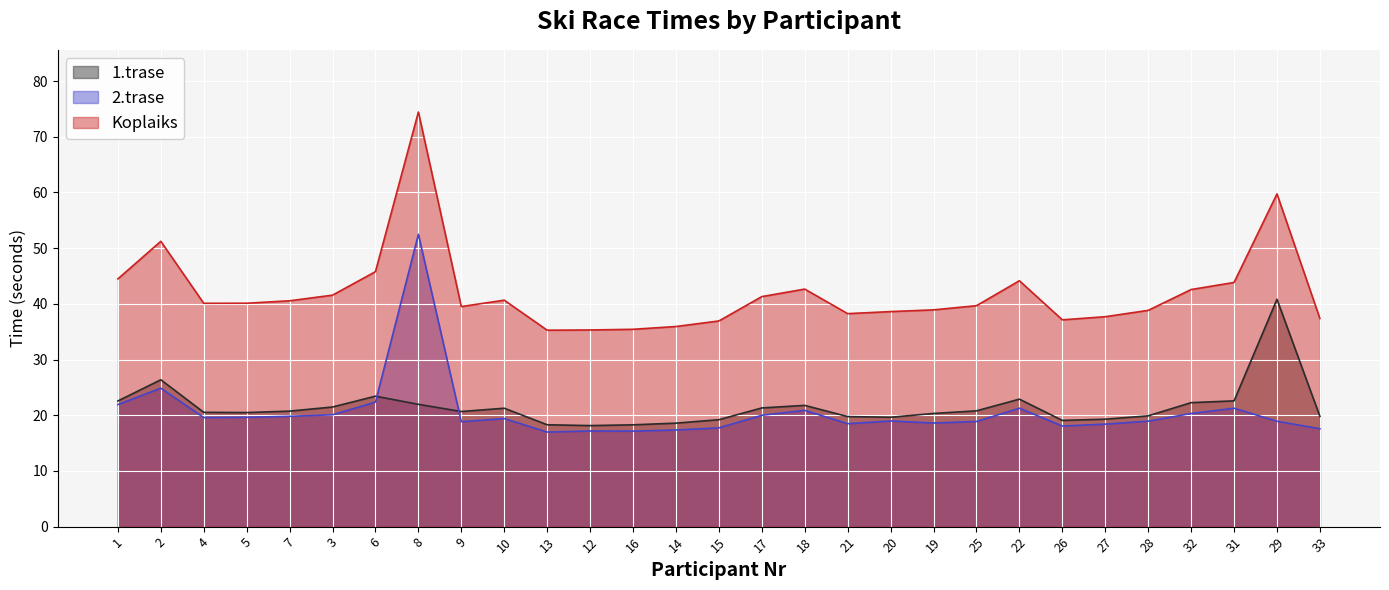

What is the minimum value for 2.trase?

17.0